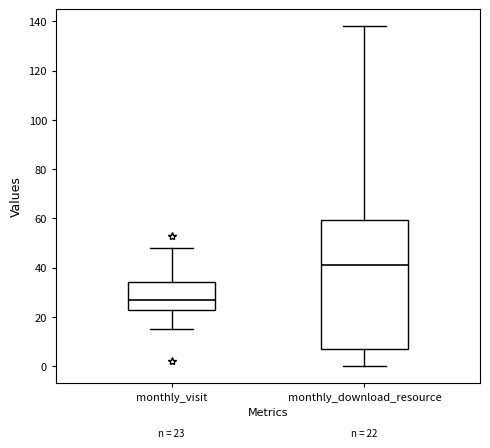

Which box has the highest median line?

monthly_download_resource